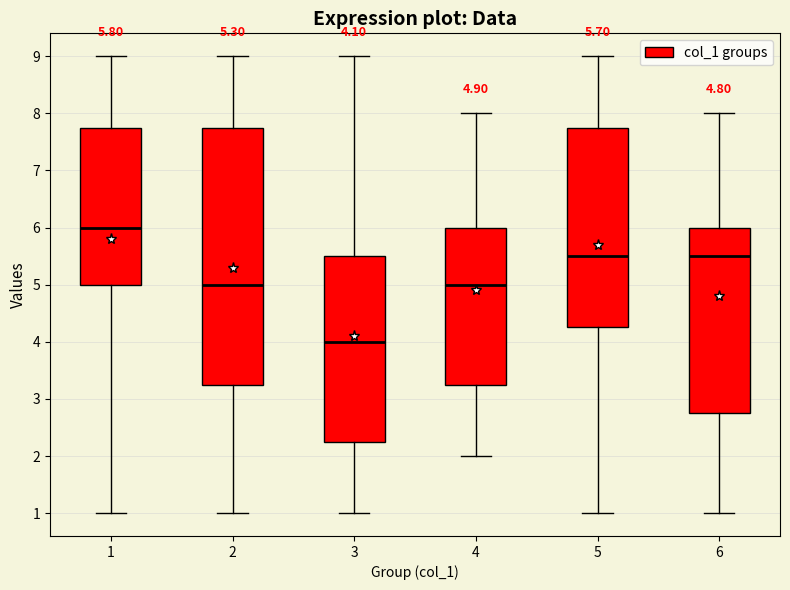

Which box is the tallest, from its lower edge to its upper edge?

2